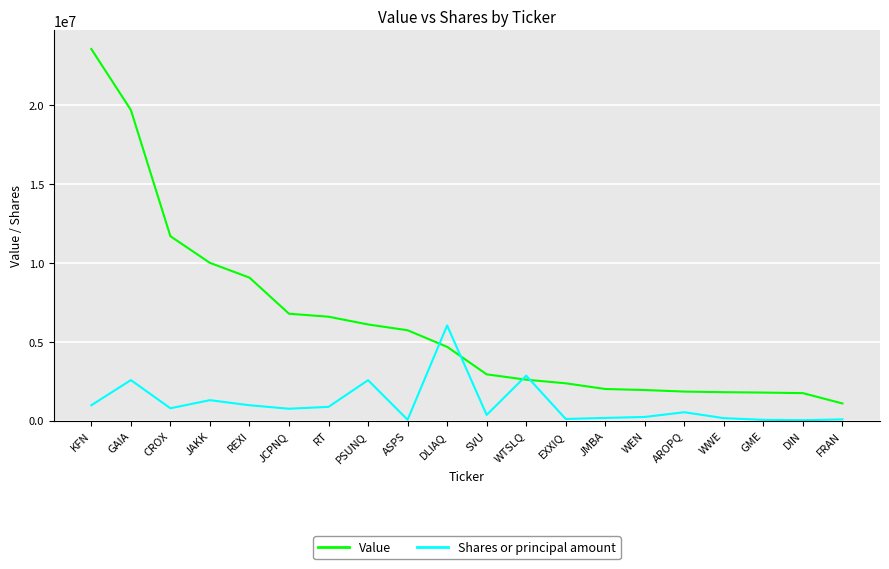

Rank the series by their average value, from highest to lowest.

Value, Shares or principal amount